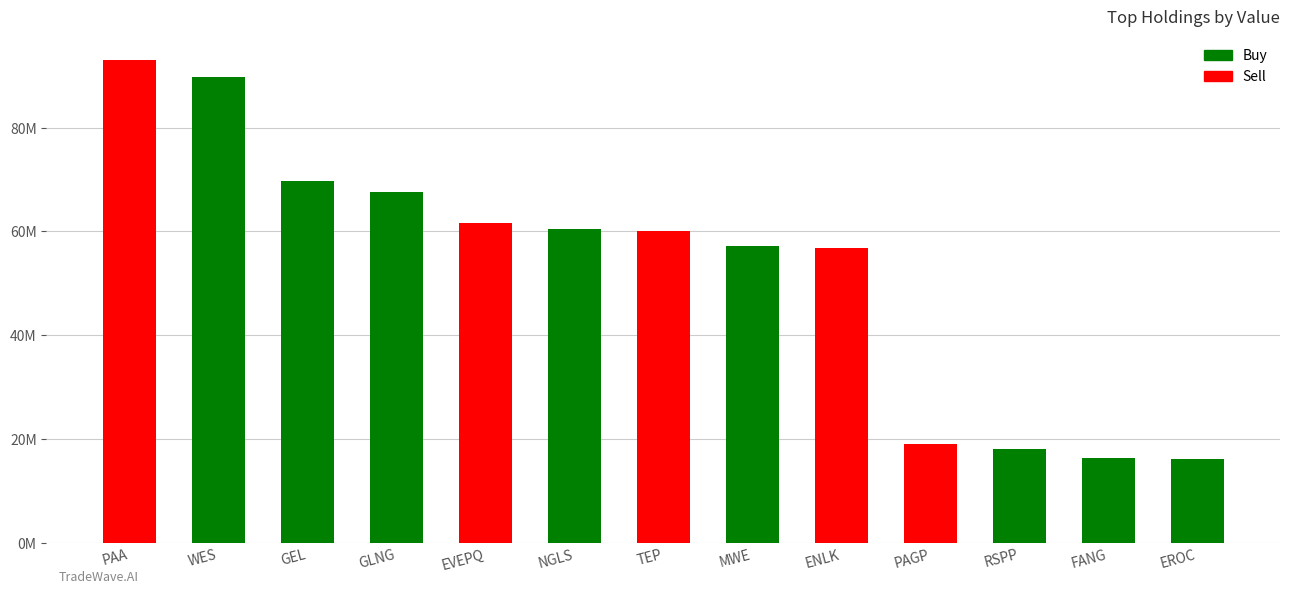

True or false: the data shows 92938000 at PAA.

True